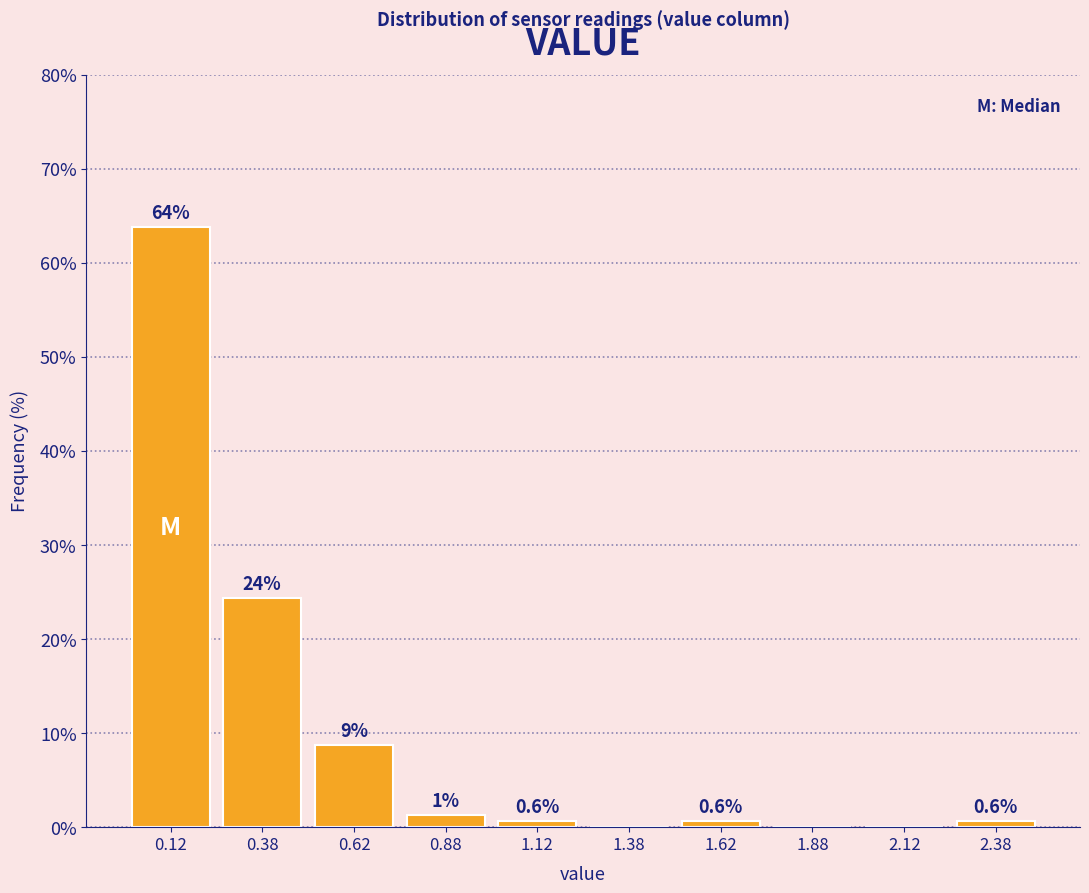

Over which range of the x-axis is the bar tallest?

0.00 to 0.25